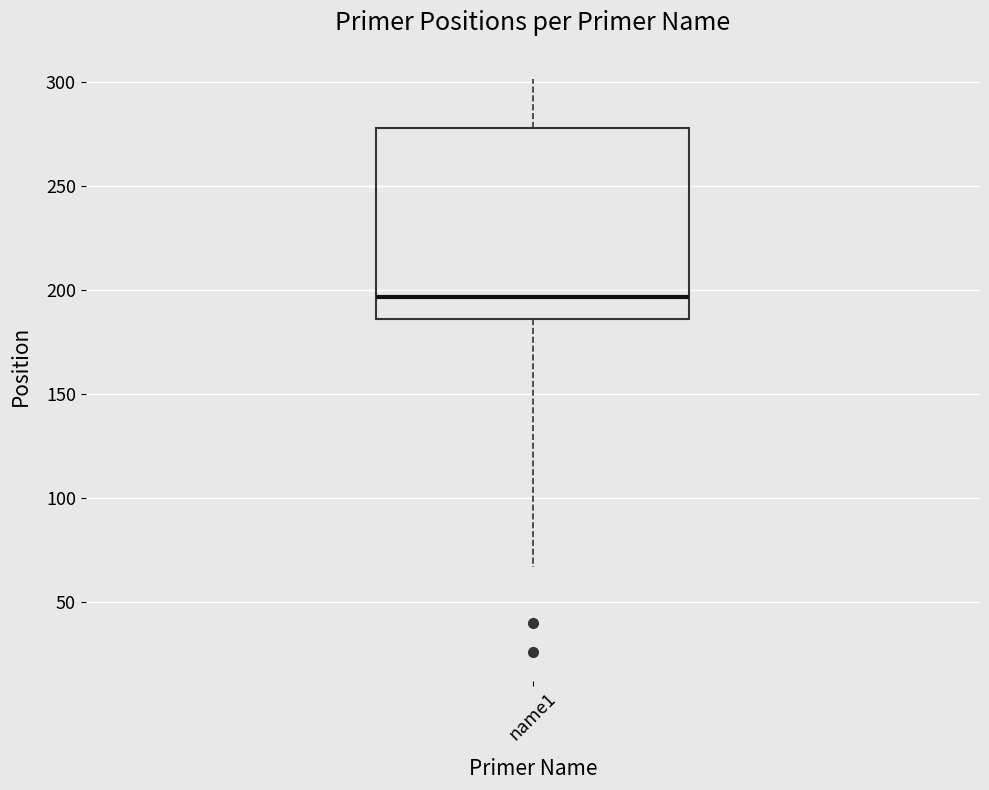

Read this box plot against the y-axis: the position of the median line, the range covered by the box, and the ends of both whiskers. The values are not printed on the chart, so give them approximately, as read against the axis.

median 195, box 185 to 280, whiskers 65 to 300